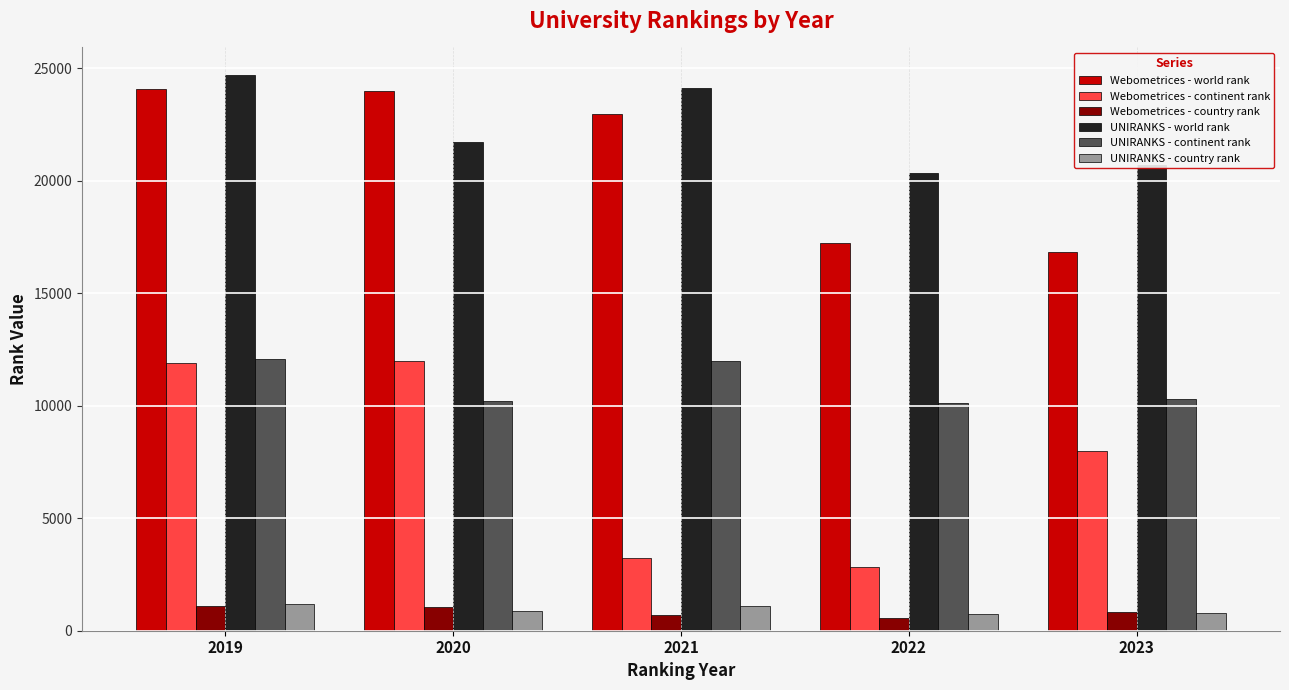

Which series has the largest total across all categories?

UNIRANKS - world rank